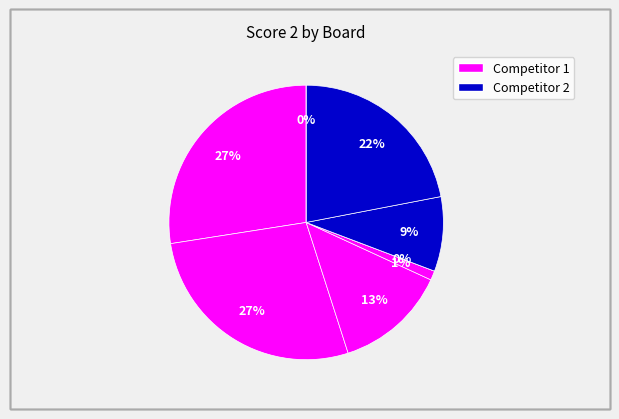

What percentage is NOT represented by 3?

86.8%